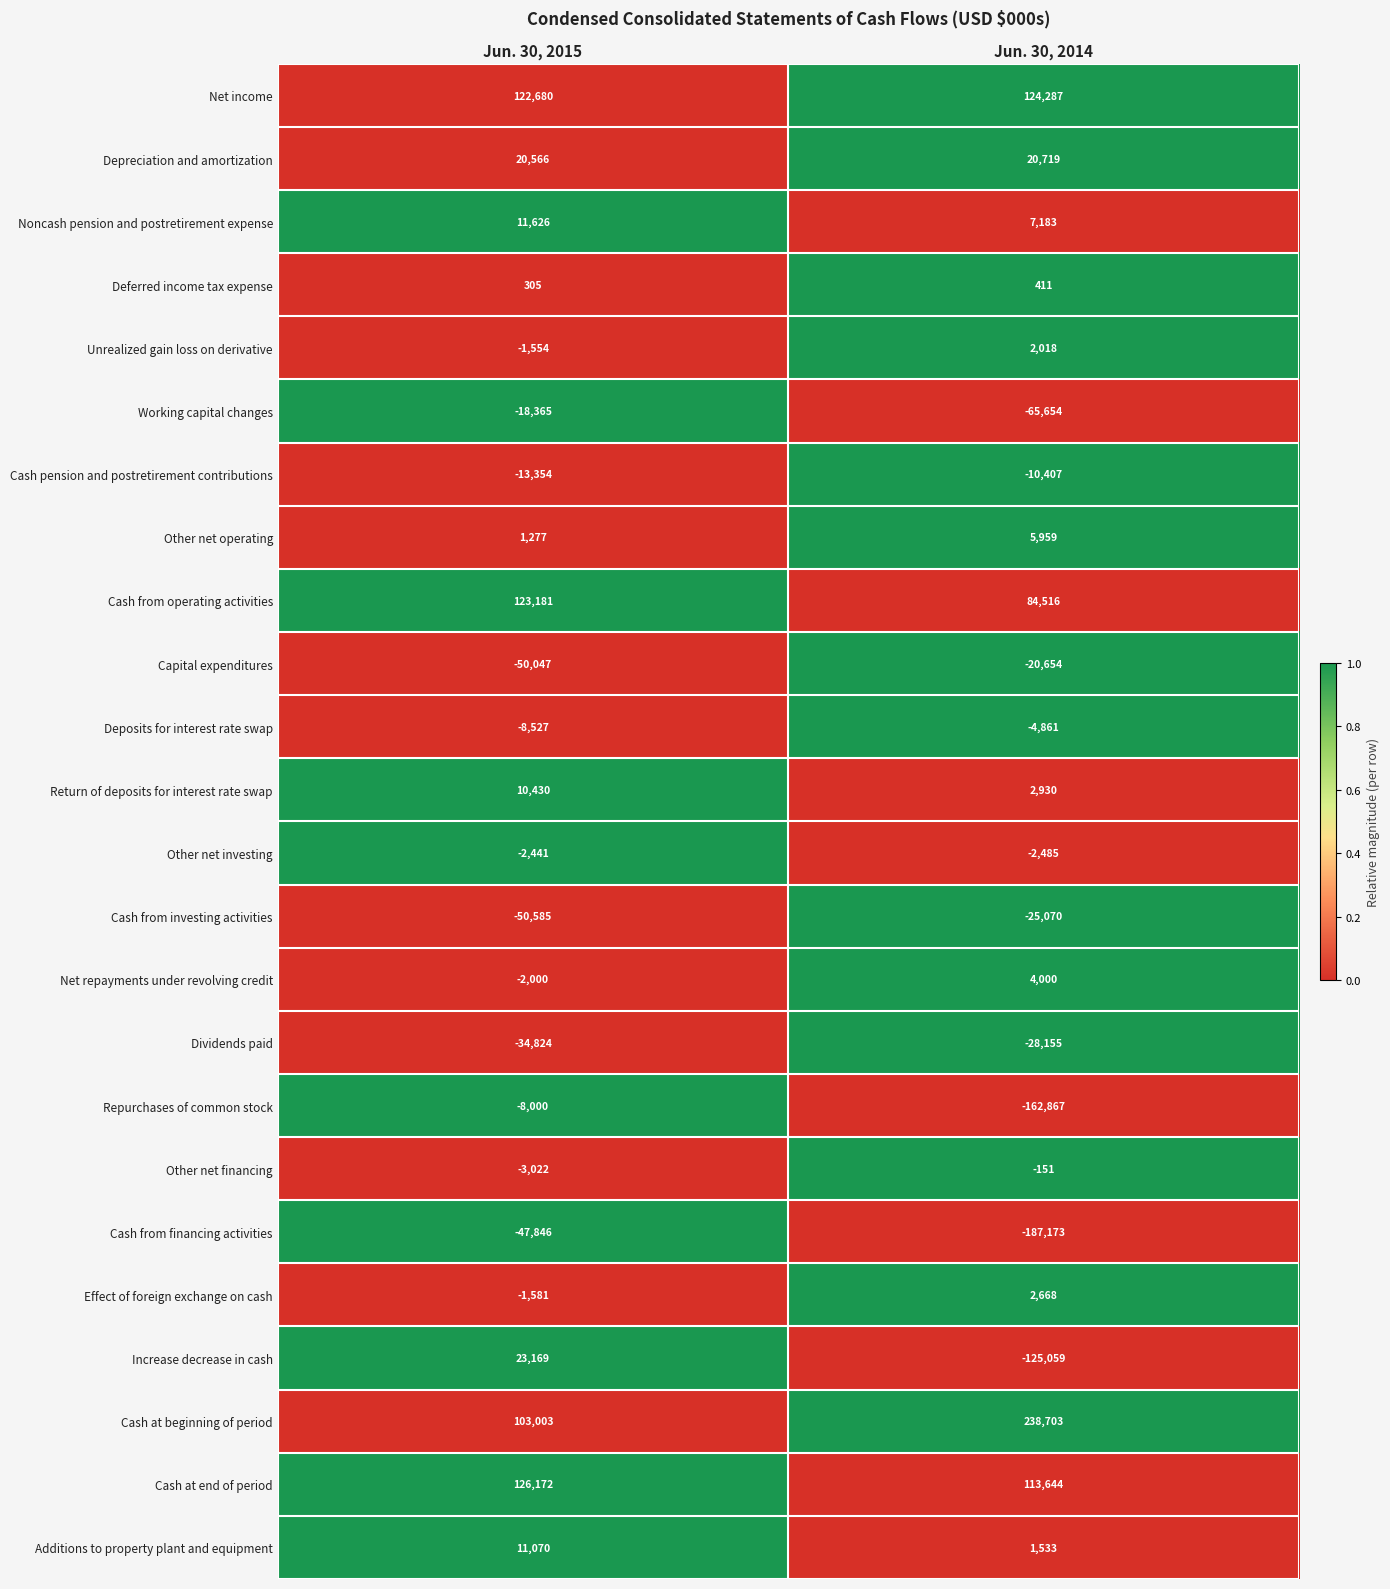

Rank the series by their maximum value, from highest to lowest.

Cash at beginning of period, Cash at end of period, Net income, Cash from operating activities, Increase decrease in cash, Depreciation and amortization, Noncash pension and postretirement expense, Additions to property plant and equipment, Return of deposits for interest rate swap, Other net operating, Net repayments under revolving credit, Effect of foreign exchange on cash, Unrealized gain loss on derivative, Deferred income tax expense, Other net financing, Other net investing, Deposits for interest rate swap, Repurchases of common stock, Cash pension and postretirement contributions, Working capital changes, Capital expenditures, Cash from investing activities, Dividends paid, Cash from financing activities